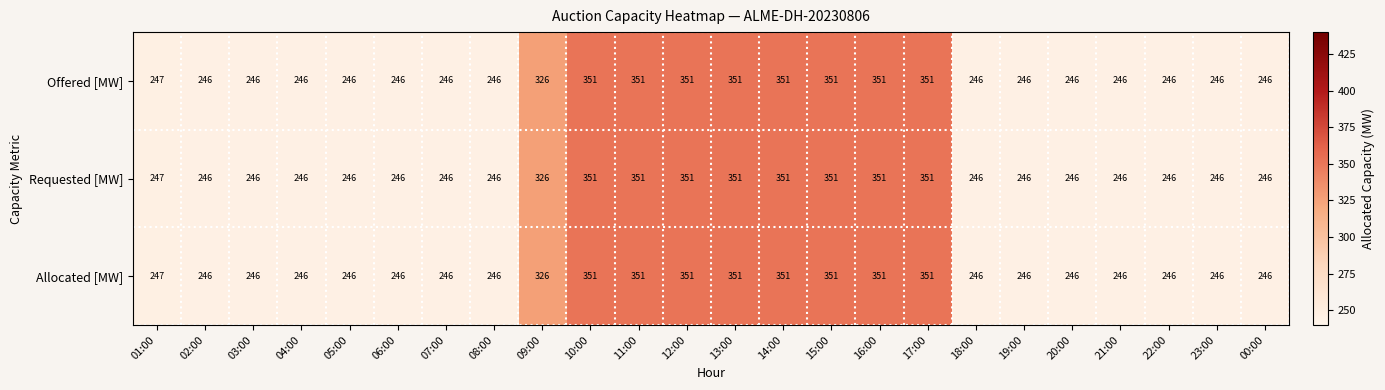

Is the value of Allocated [MW] at 23:00 greater than the value of Offered [MW] at 15:00?

No